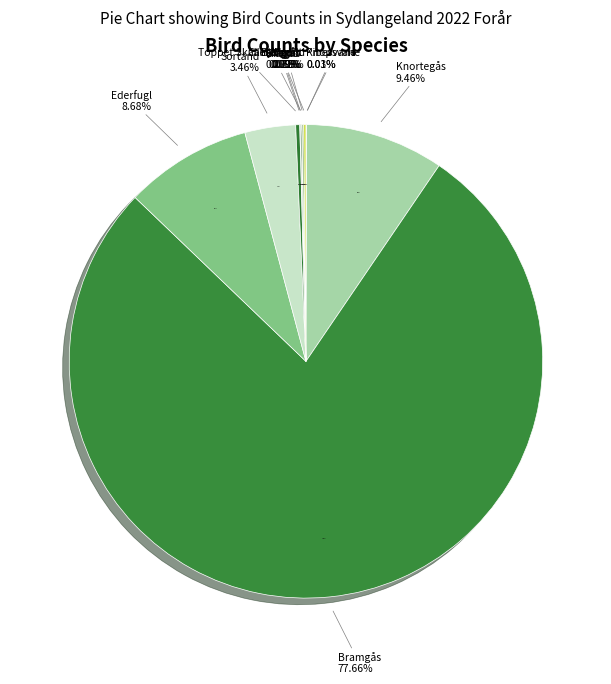

What percentage is the Knortegås slice, to the nearest percent?

9%